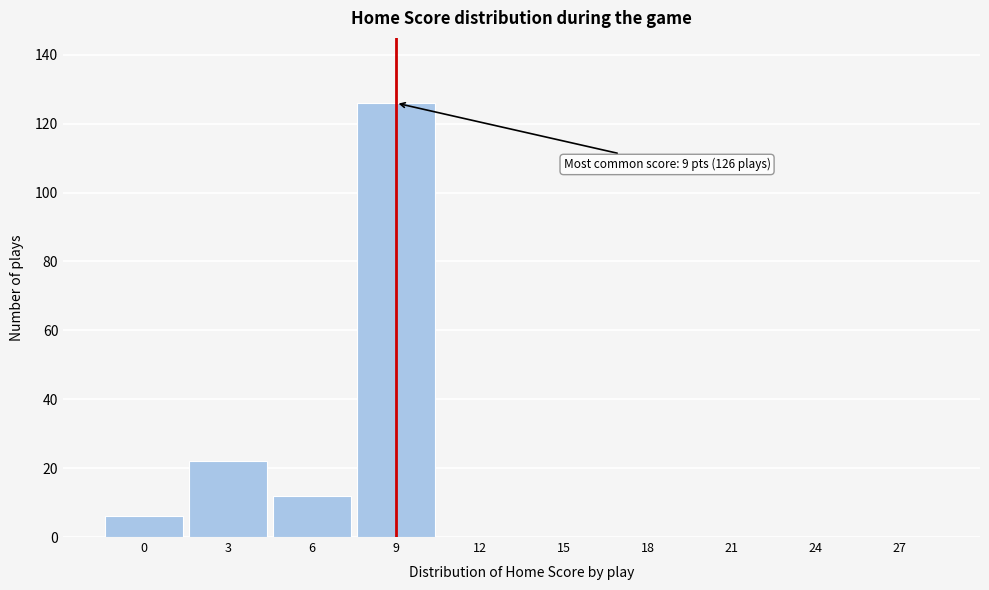

Reading right to left, transcribe all the data shown in this chart.

27=0	24=0	21=0	18=0	15=0	12=0	9=126	6=12	3=22	0=6